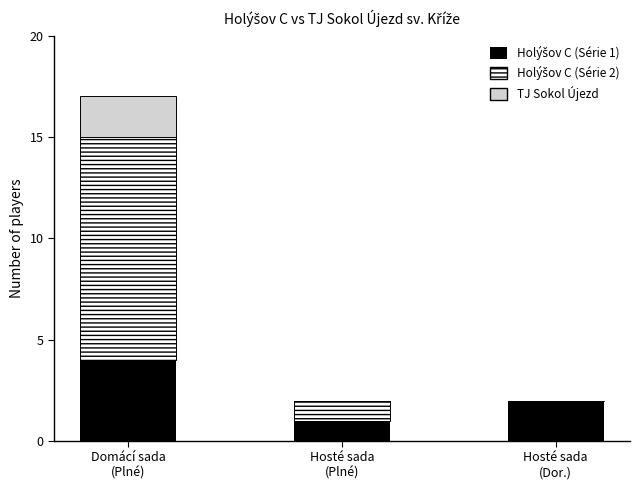

How many distinct data groups are displayed?

3